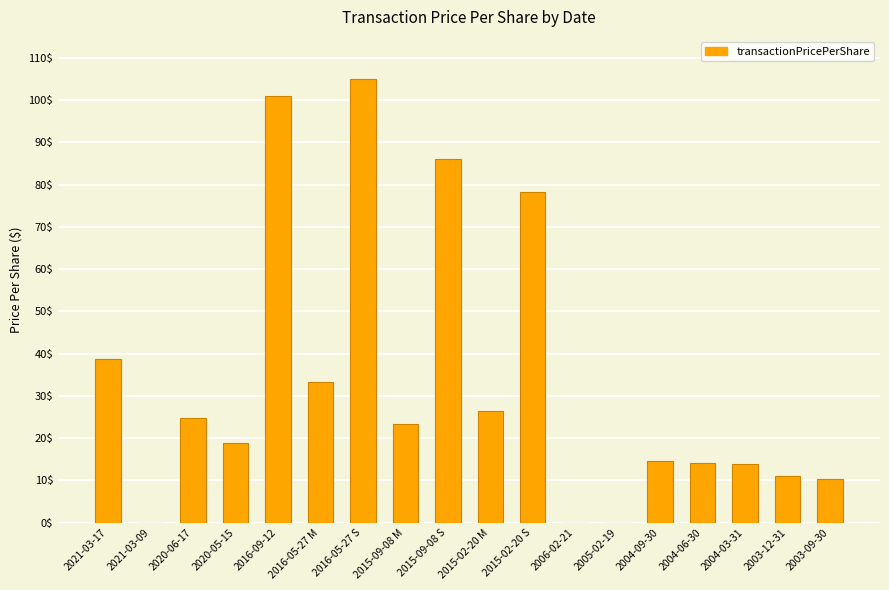

Which has a higher value, 2006-02-21 or 2015-02-20 M?

2015-02-20 M